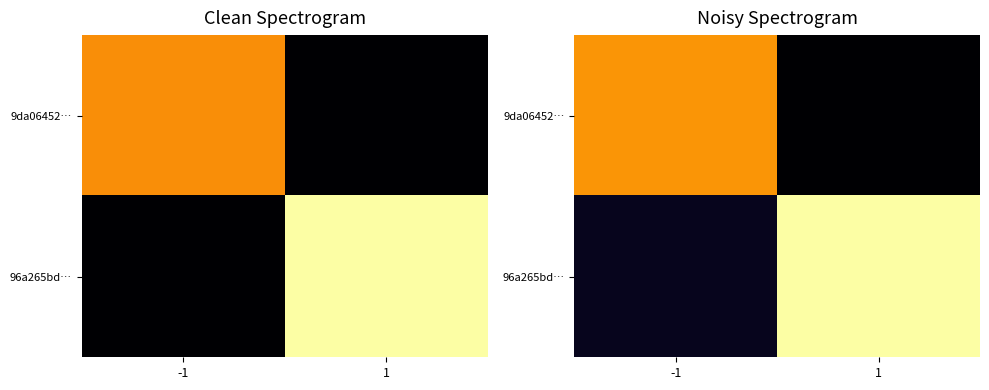

Rank the series by their maximum value, from lowest to highest.

9da06452…, 96a265bd…